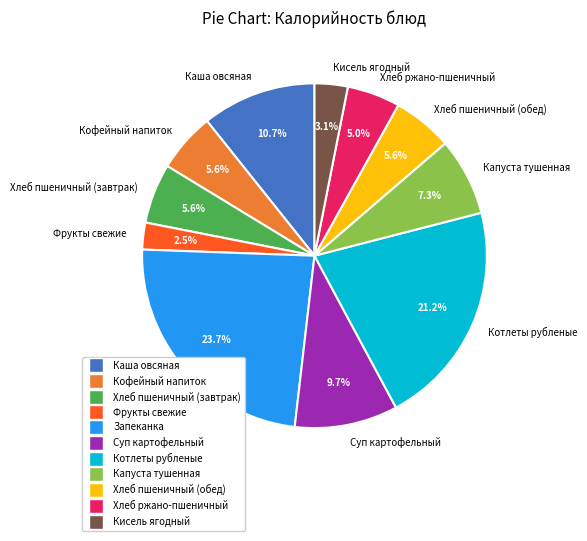

How many slices are in this pie chart?

11